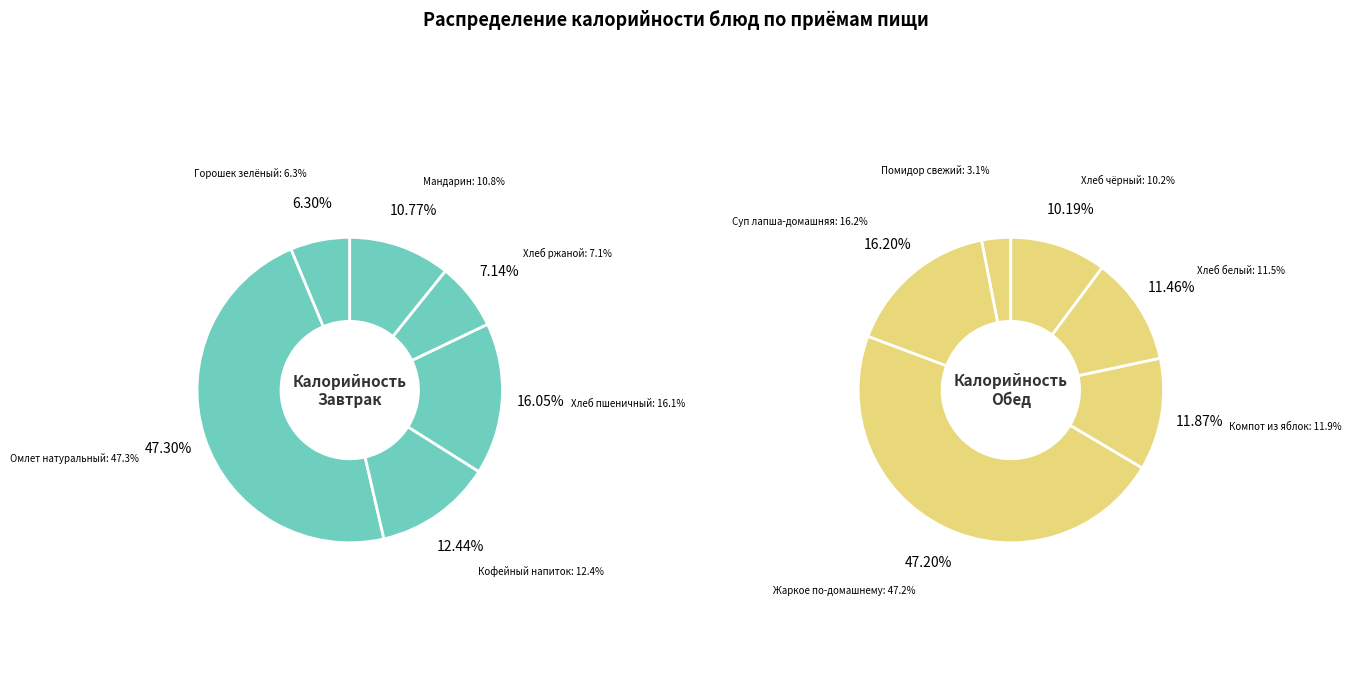

Rank the series at 5 from highest to lowest value.

Завтрак, Обед